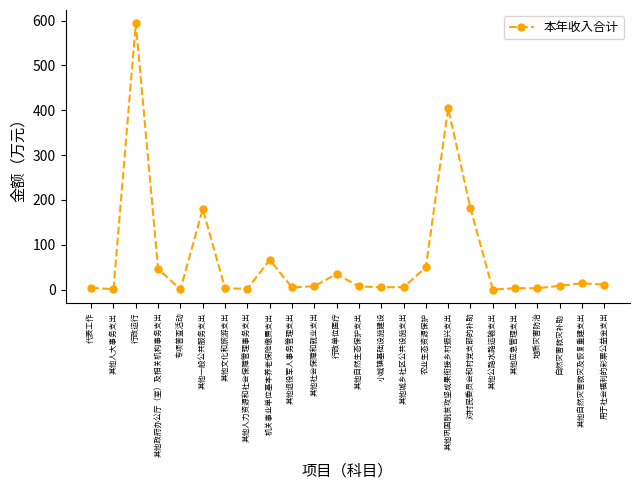

What is the value of the 1st point from the left?

4.0